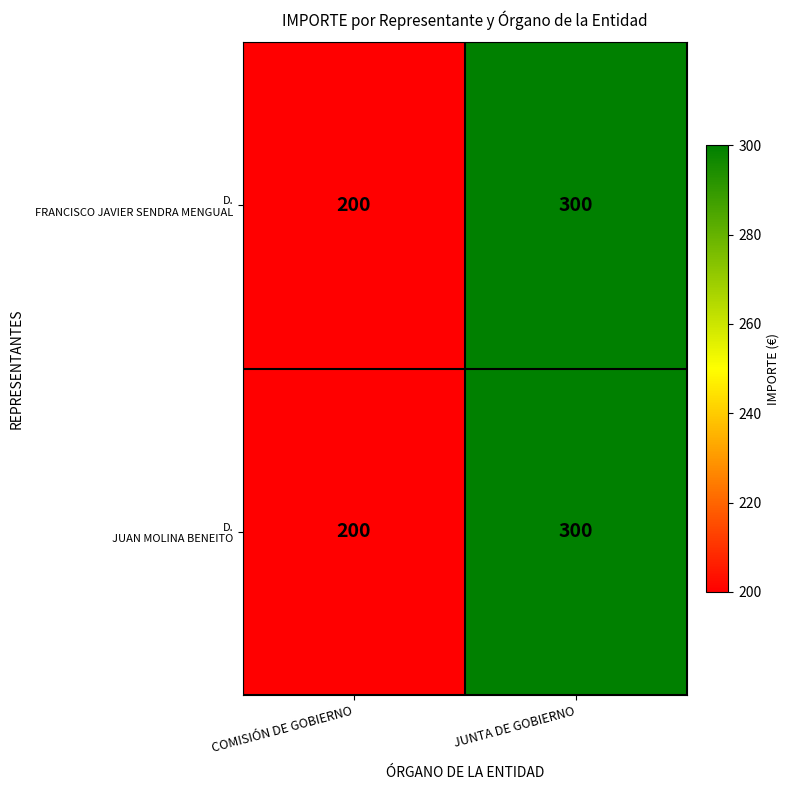

What is the maximum value shown in the chart?

300